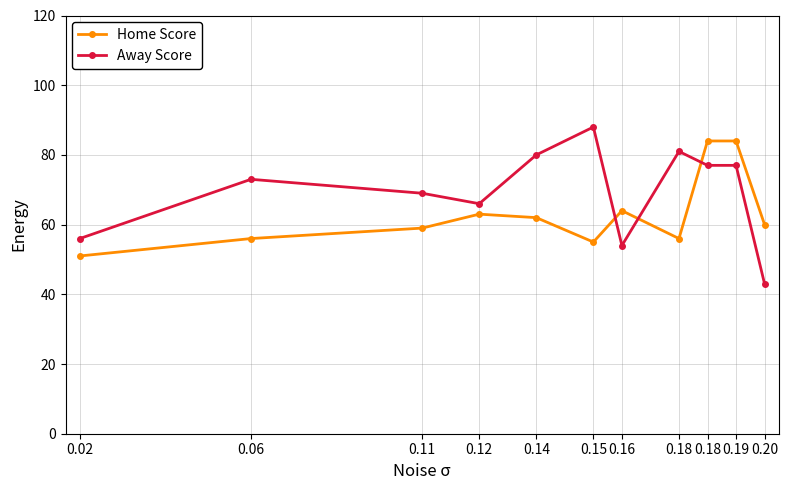

Reading left to right, list all the values displayed in this chart.

Home Score: 51	56	59	63	62	55	64	56	84	84	60
Away Score: 56	73	69	66	80	88	54	81	77	77	43